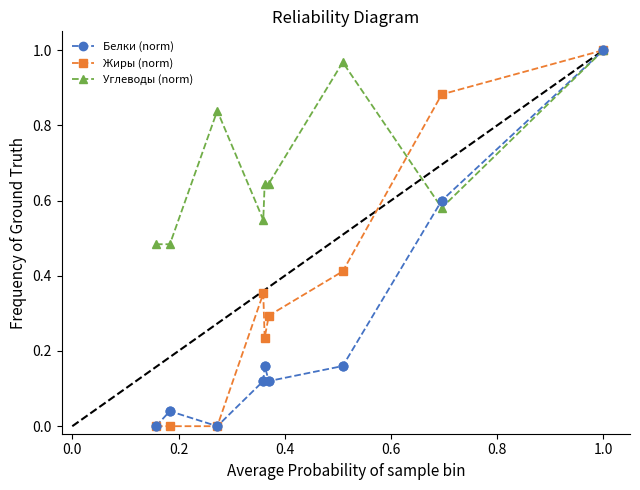

What are all the series names shown in the legend?

Белки (norm), Жиры (norm), Углеводы (norm)